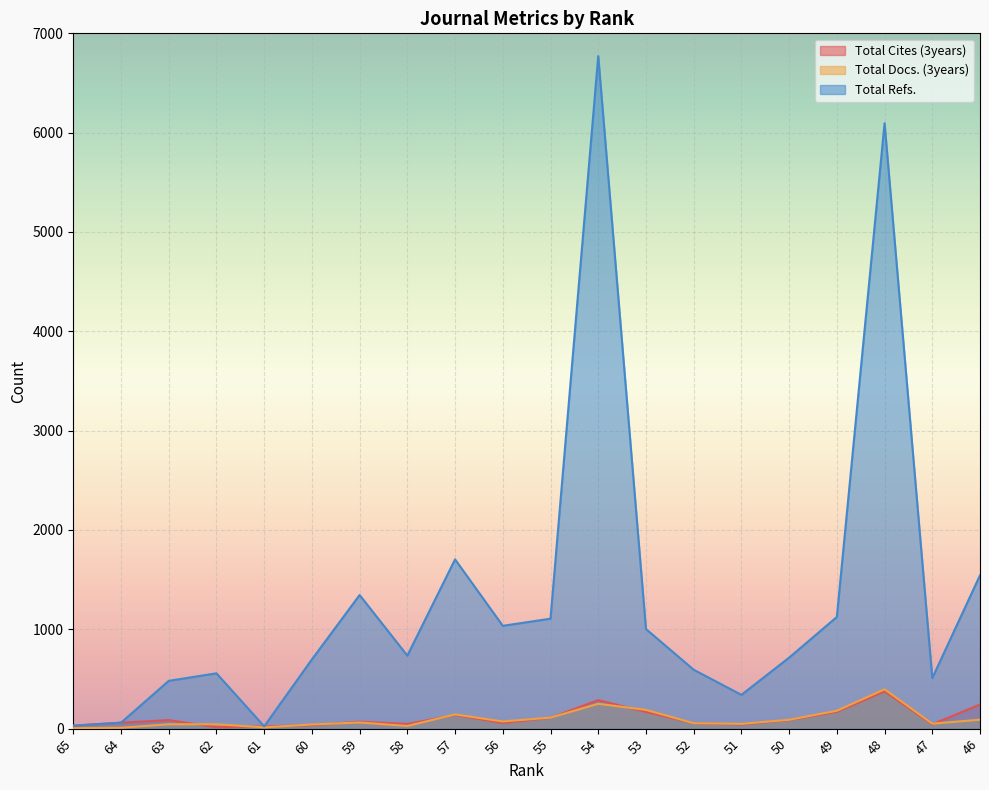

What is the difference between the highest and lowest values at 54?

6521